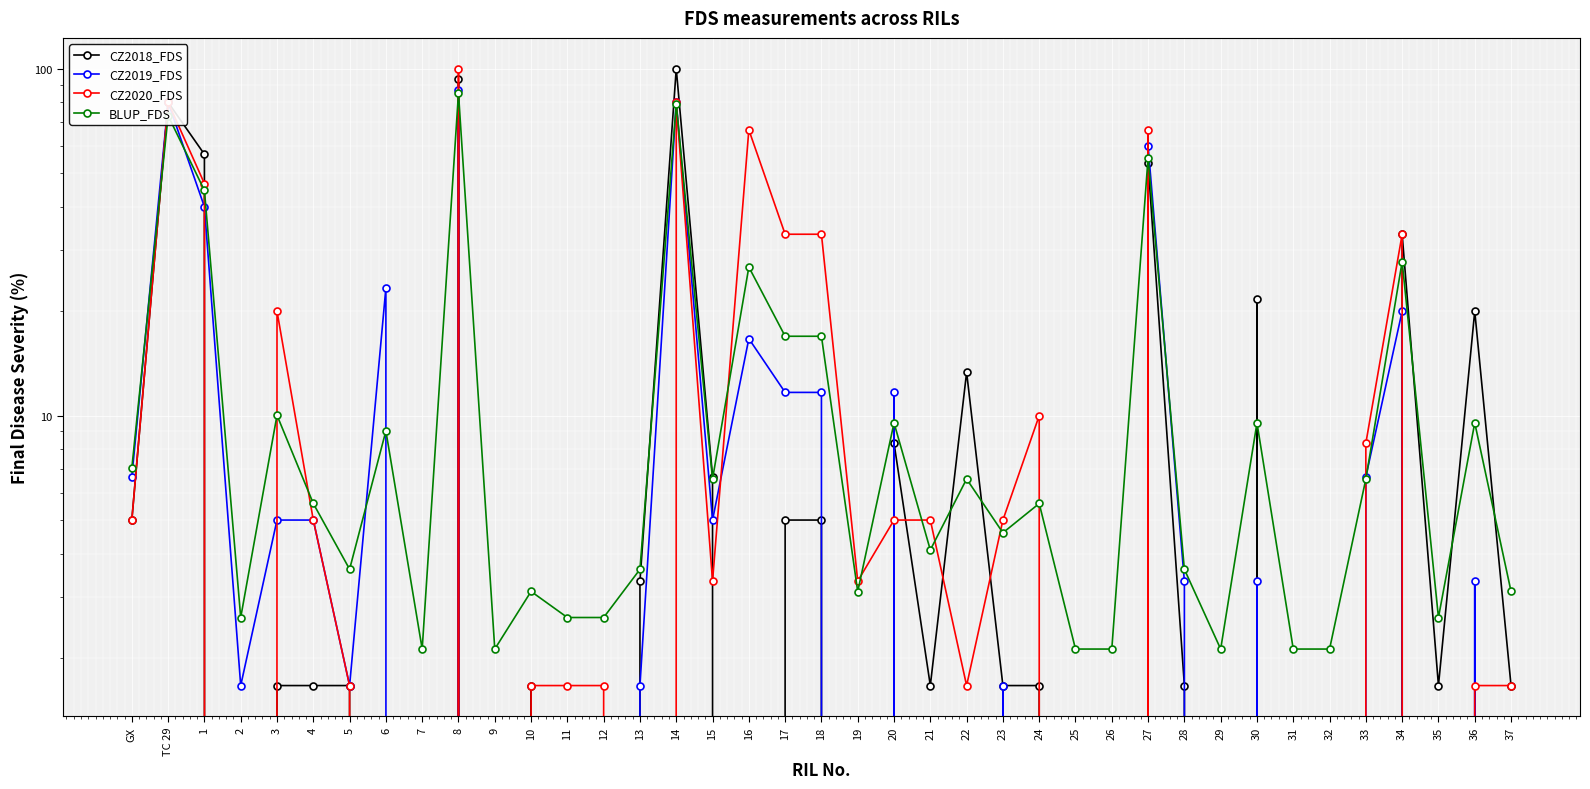

Is the value of BLUP_FDS at 36 greater than the value of CZ2020_FDS at 2?

Yes